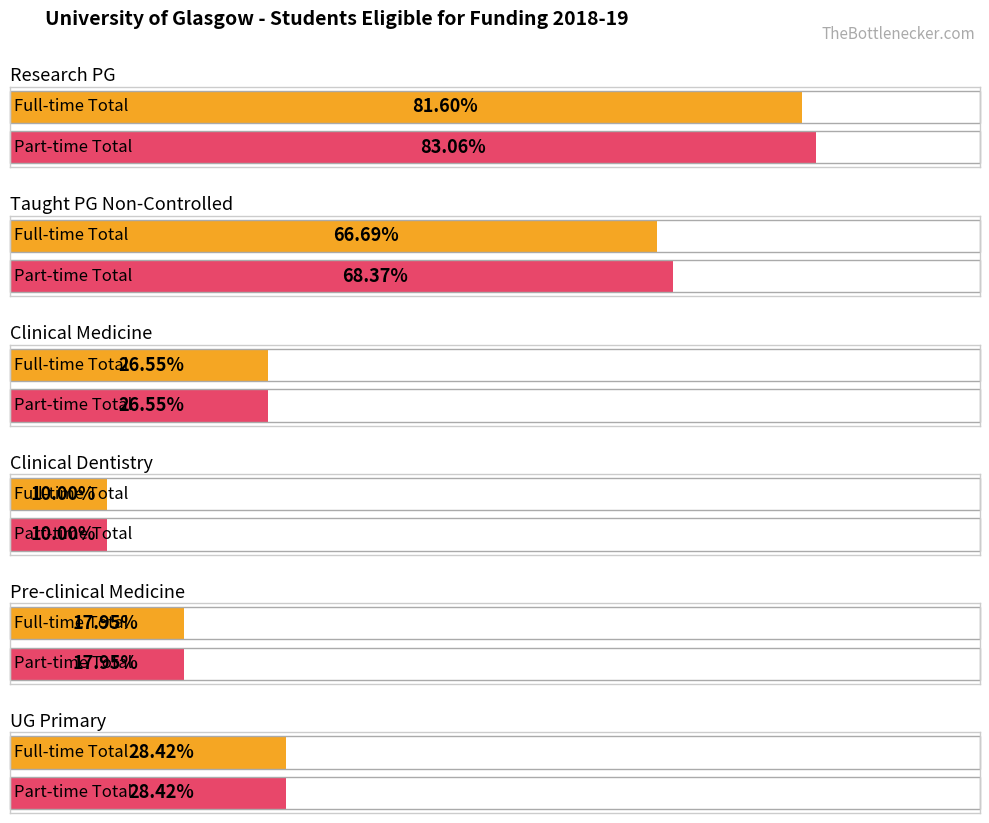

The value of Part-time Total at Pre-clinical Medicine is 101.9. True or false?

False